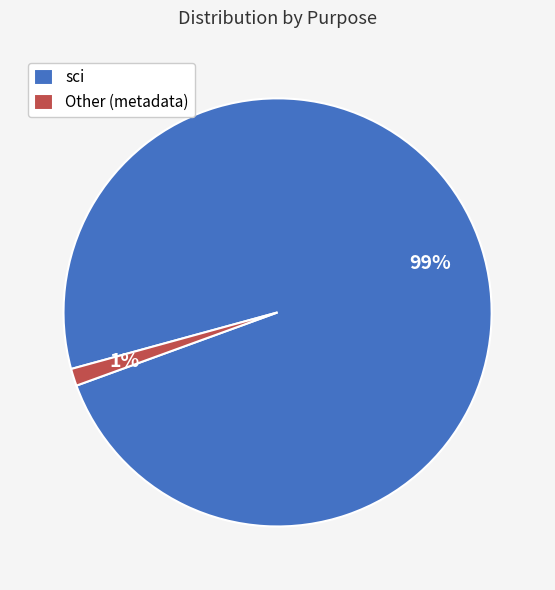

What is the smallest slice in the pie chart?

Other (metadata)